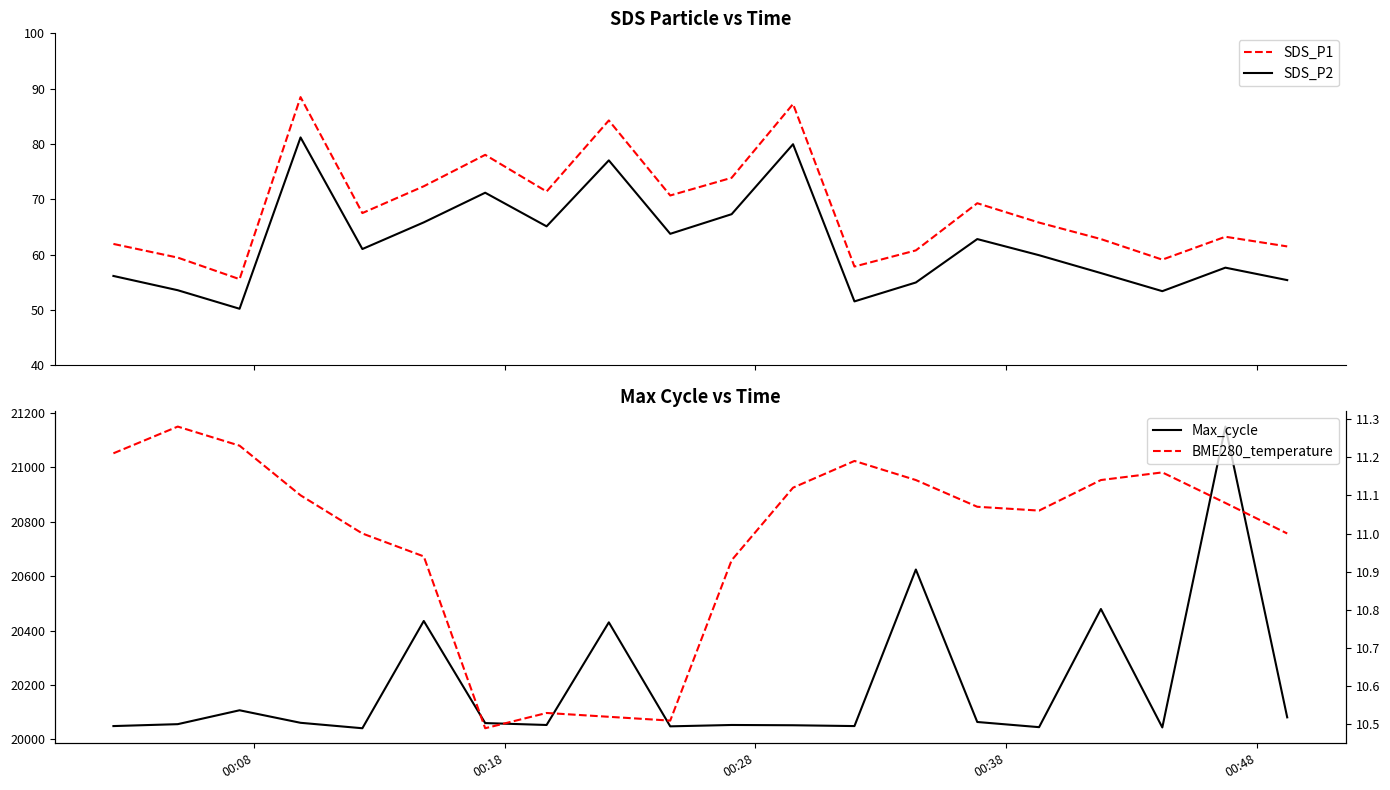

True or false: BME280_temperature and SDS_P2 cross at least once.

False